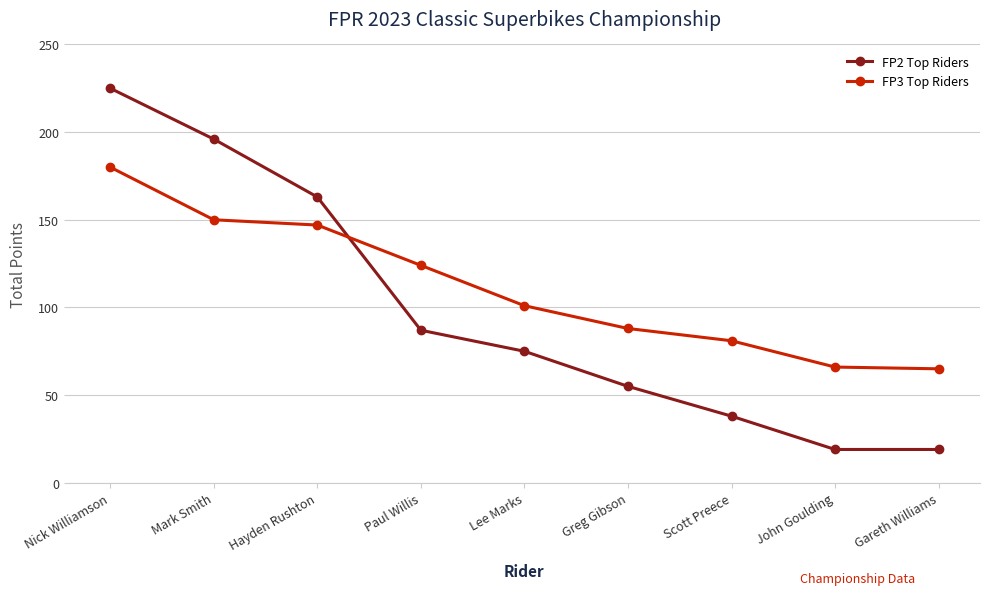

Between Hayden Rushton and Greg Gibson, which series saw the biggest shift?

FP2 Top Riders